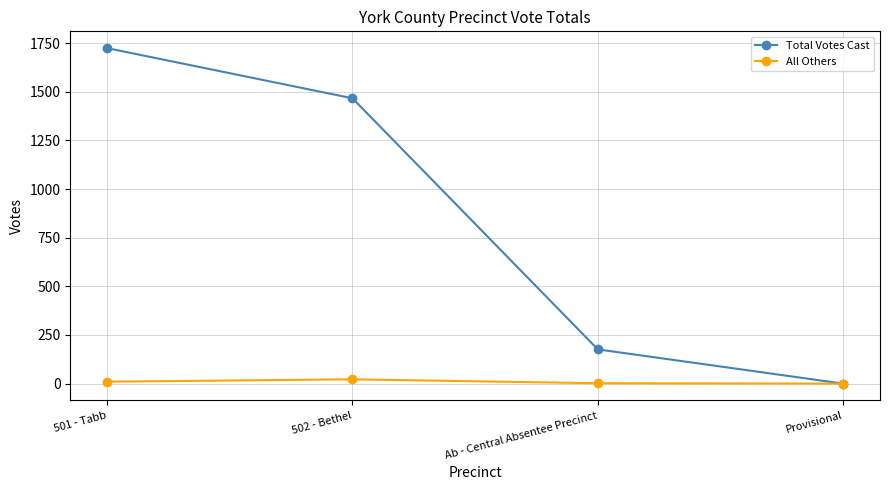

How many data points does each series have?

4